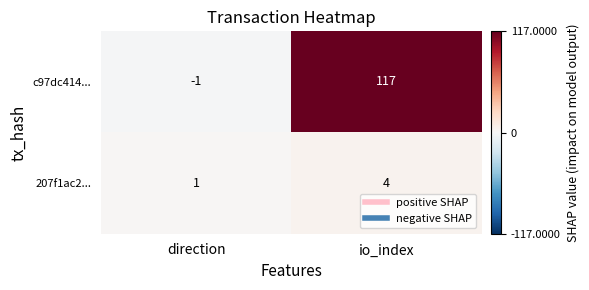

What is the difference between the c97dc414... values at io_index and direction?

118